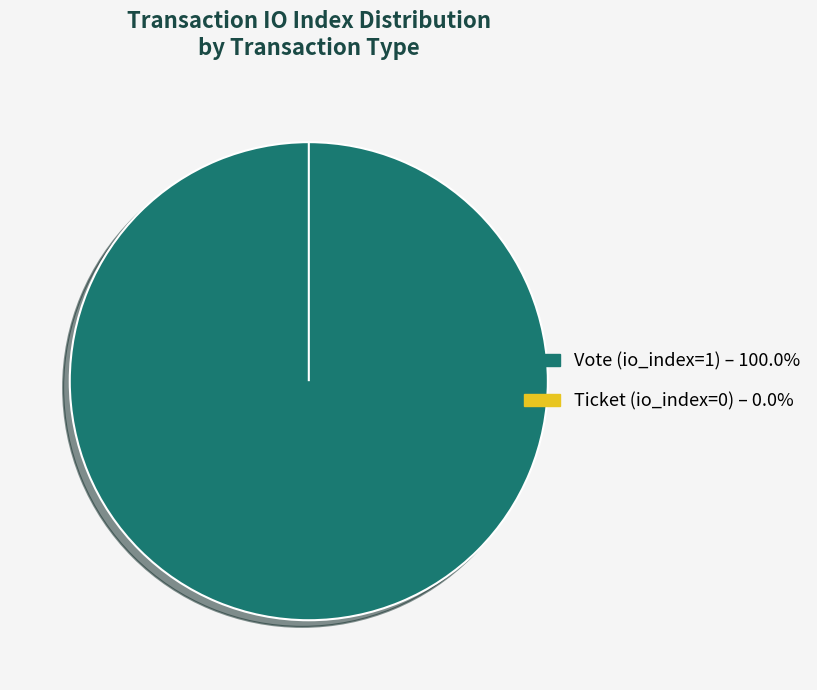

Is it true that Vote (io_index=1) is 92% of the pie?

False